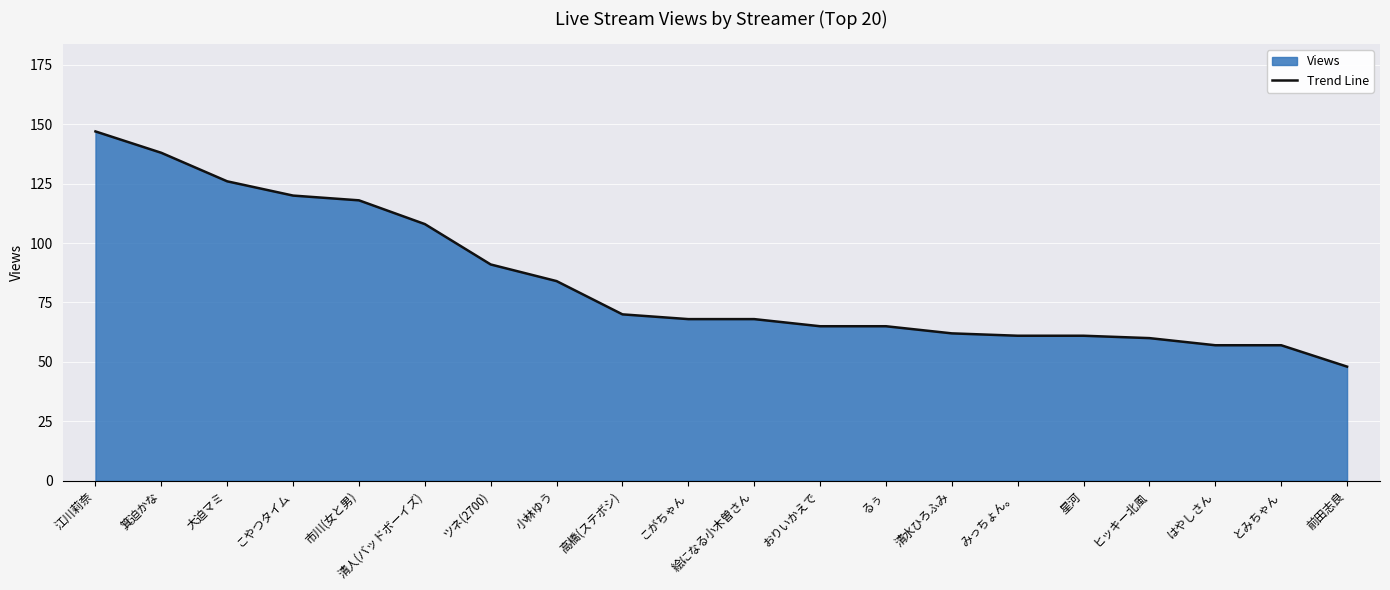

What position from the right is 小林ゆう?

13